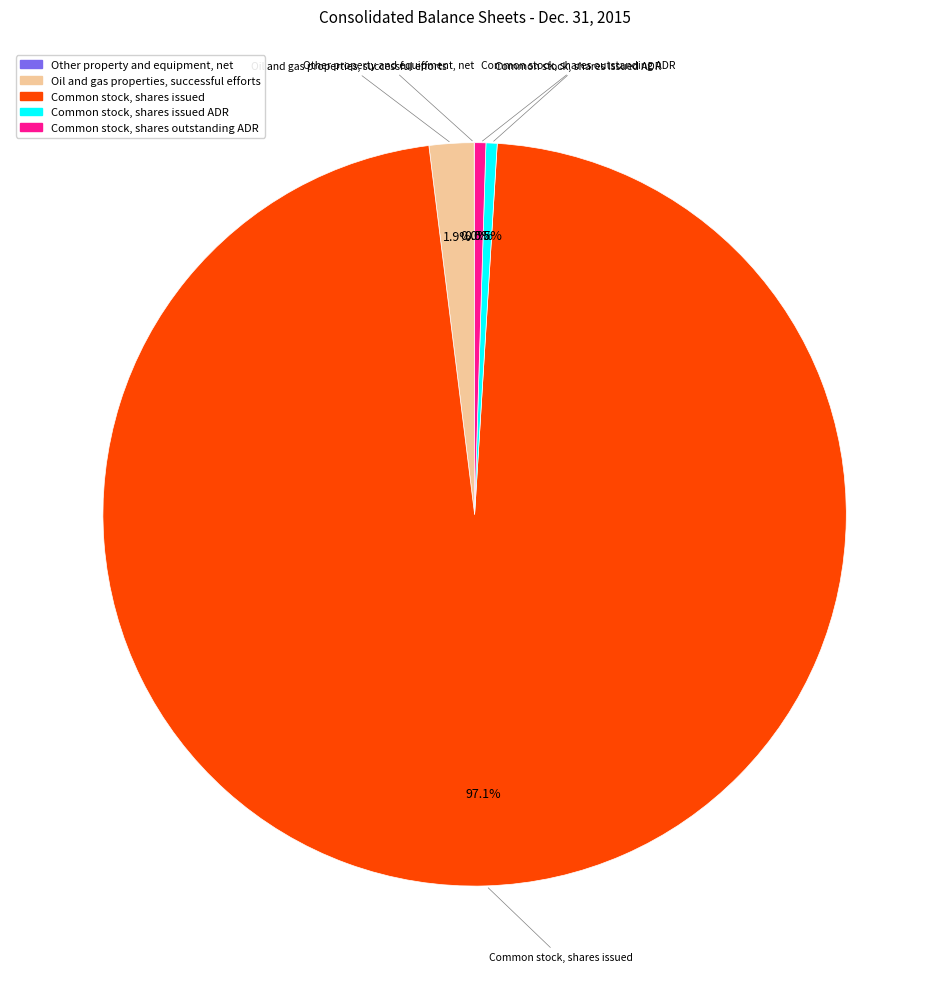

How much of the chart is everything except Common stock, shares outstanding ADR?

99.5%